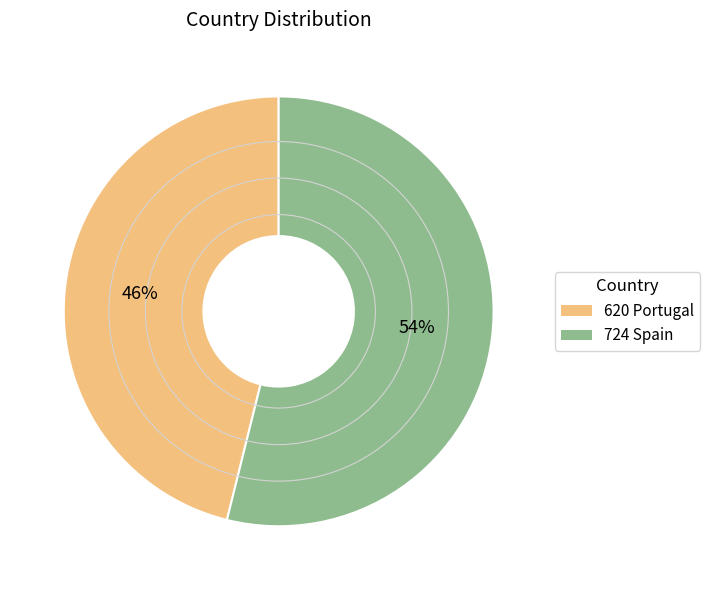

Combined, do 620 Portugal and 724 Spain account for over 50%?

Yes